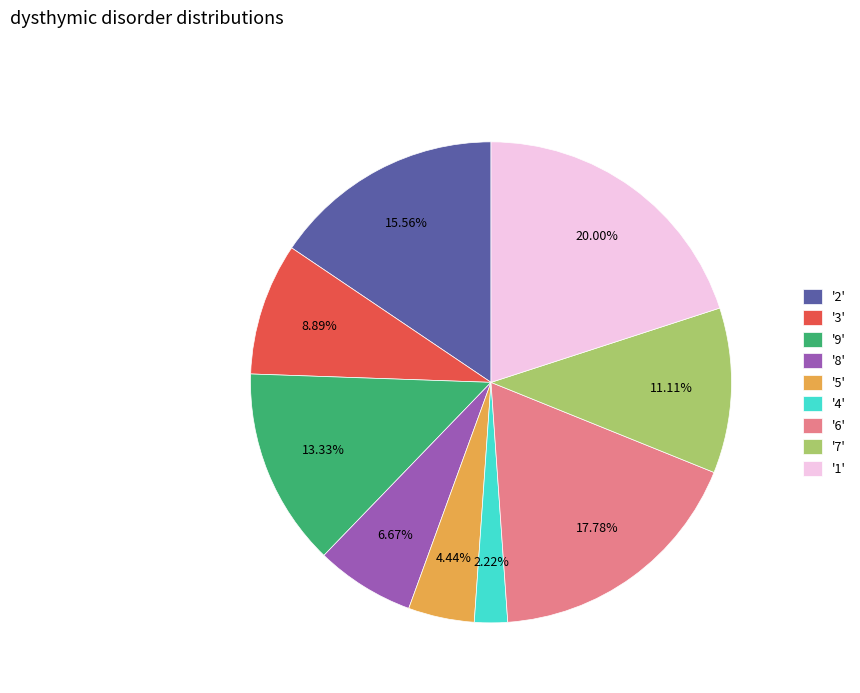

Between '1' and '2', which is larger?

'1'